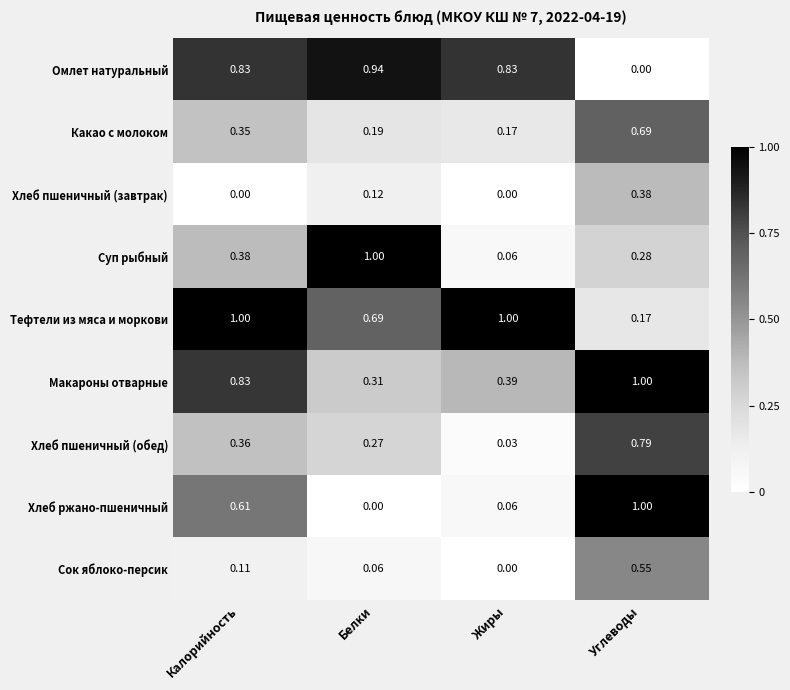

What is the total value across all series at Калорийность?

4.5